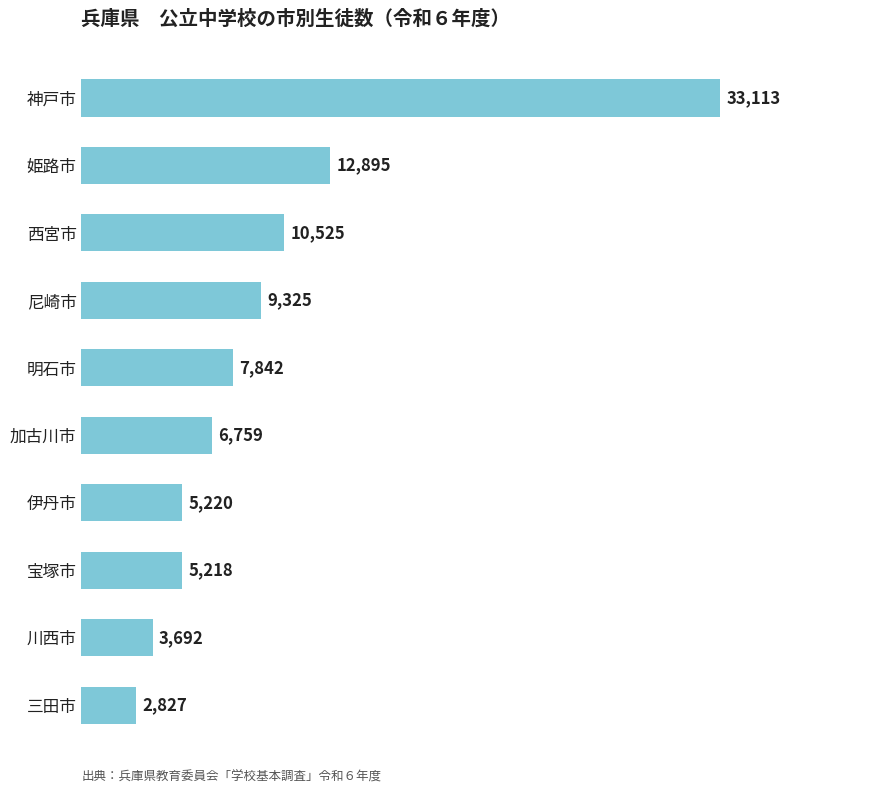

Rank the categories by value from lowest to highest.

三田市, 川西市, 宝塚市, 伊丹市, 加古川市, 明石市, 尼崎市, 西宮市, 姫路市, 神戸市